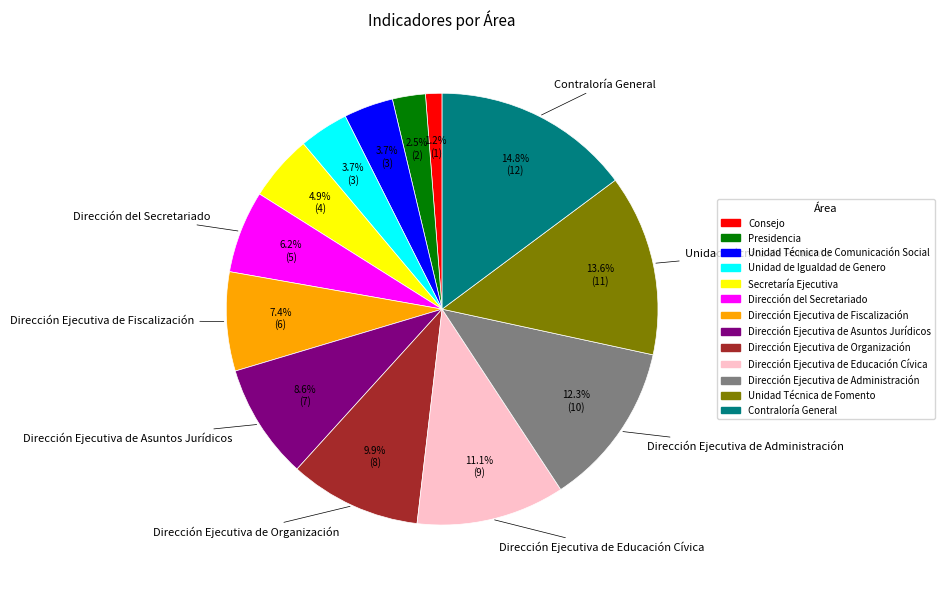

How many slices are in this pie chart?

13